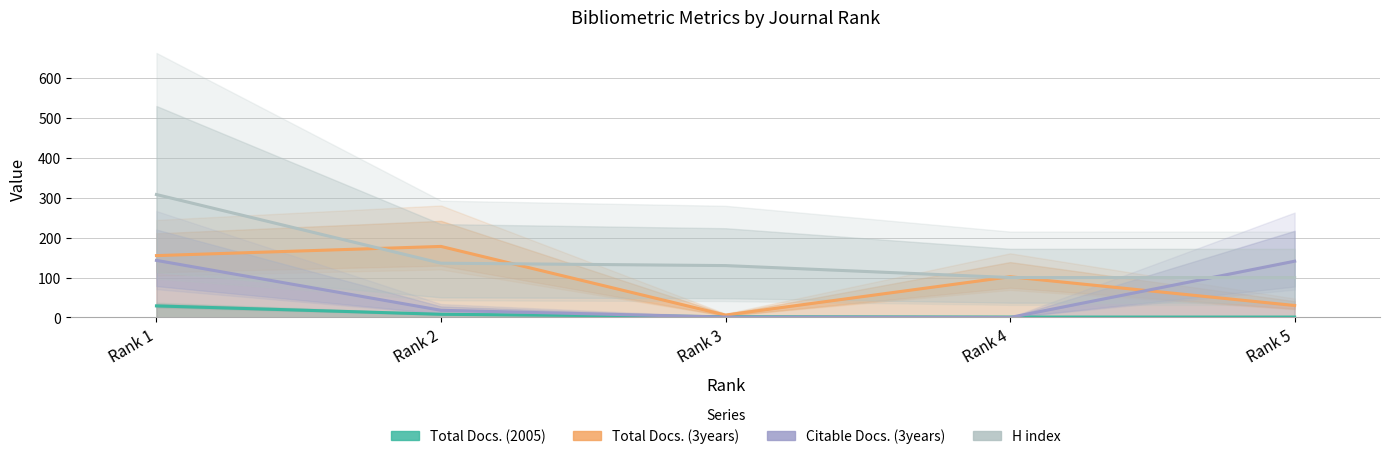

Which series has the largest range (max minus min)?

H index